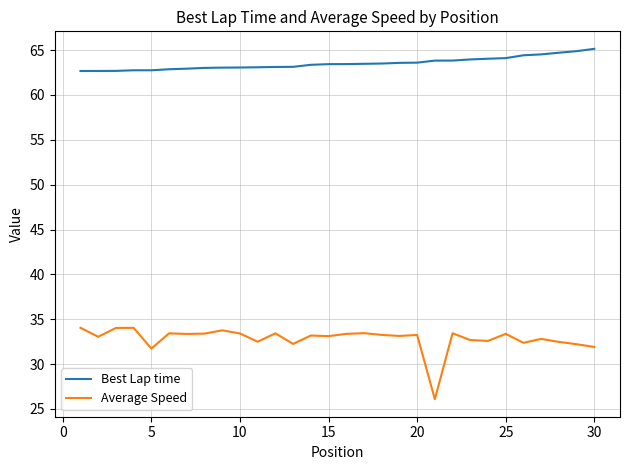

True or false: Best Lap time and Average Speed intersect in this chart.

False